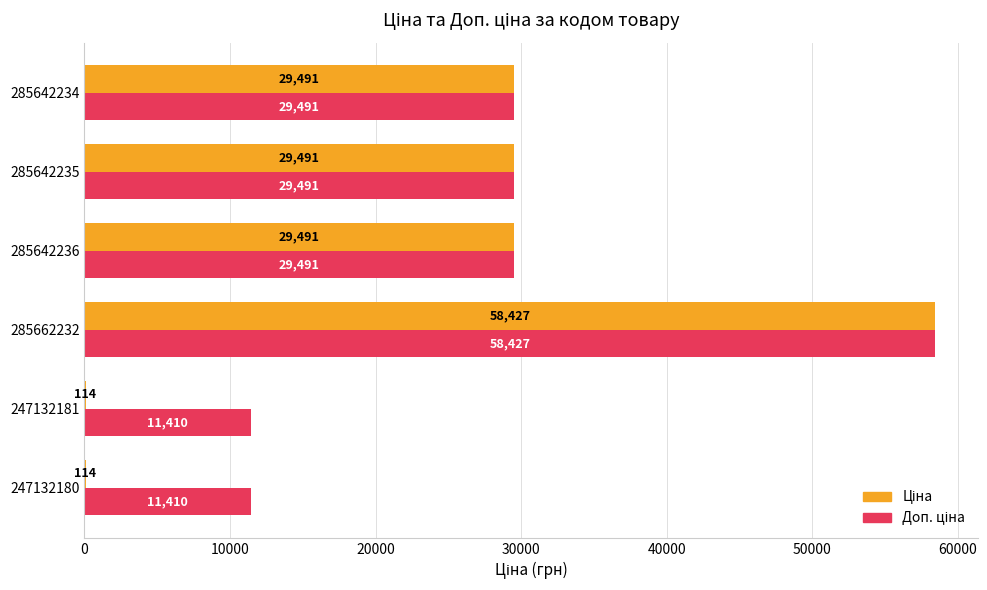

At which category is the sum across all series the highest?

285662232